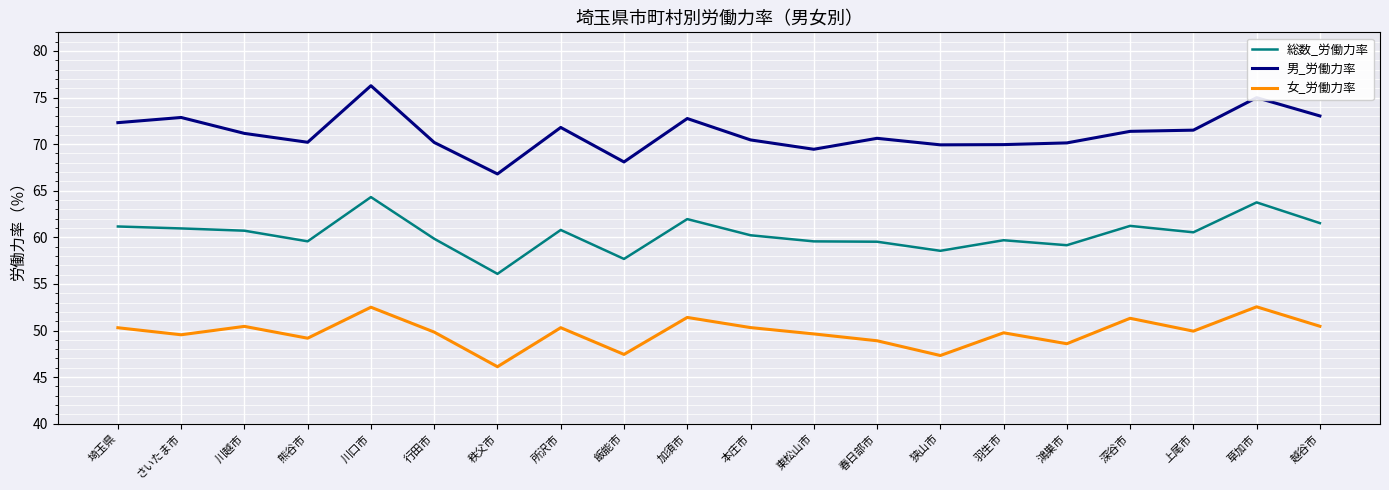

What is the difference between the maximum and minimum values in the 総数_労働力率 series?

8.2